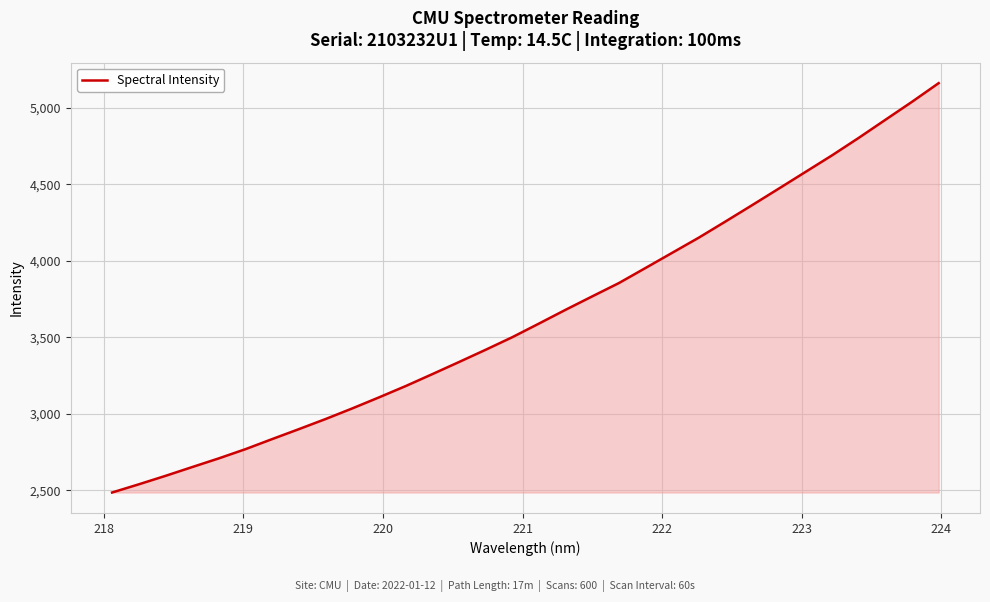

What is the greatest value displayed?

5160.7